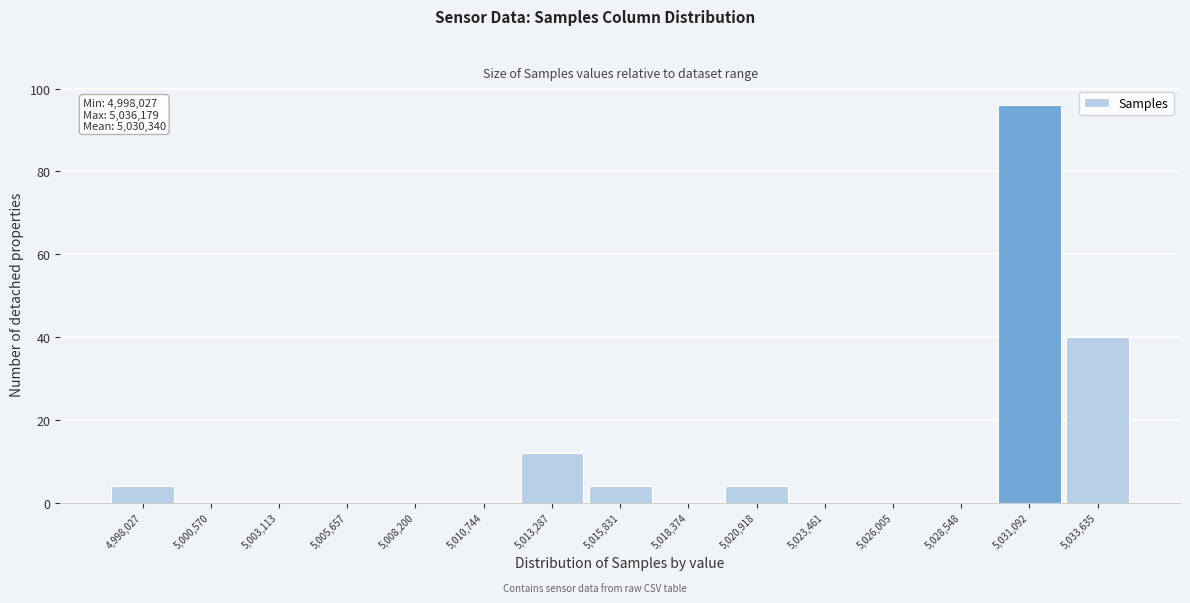

Reading left to right, what are all the values shown in this chart?

4,998,027=4	5,000,570=0	5,003,113=0	5,005,657=0	5,008,200=0	5,010,744=0	5,013,287=12	5,015,831=4	5,018,374=0	5,020,918=4	5,023,461=0	5,026,005=0	5,028,548=0	5,031,092=96	5,033,635=40